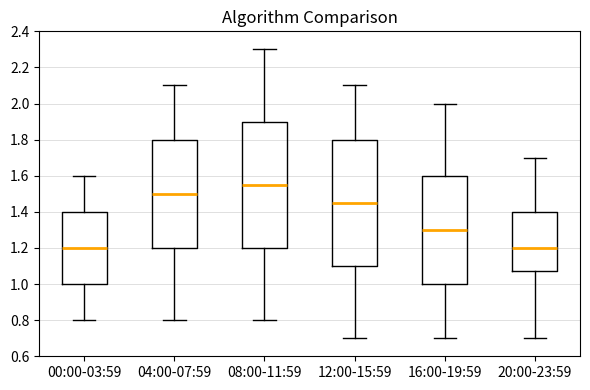

Reading left to right, transcribe this box plot: for each box, give where its median line is, the range the box spans, and where its two whiskers end, as read against the y-axis. The values are not printed on the chart, so give them approximately, as read against the axis.

00:00-03:59: median 1.20, box 1.00 to 1.40, whiskers 0.80 to 1.60
04:00-07:59: median 1.50, box 1.20 to 1.80, whiskers 0.80 to 2.10
08:00-11:59: median 1.56, box 1.20 to 1.90, whiskers 0.80 to 2.30
12:00-15:59: median 1.46, box 1.10 to 1.80, whiskers 0.70 to 2.10
16:00-19:59: median 1.30, box 1.00 to 1.60, whiskers 0.70 to 2.00
20:00-23:59: median 1.20, box 1.08 to 1.40, whiskers 0.70 to 1.70